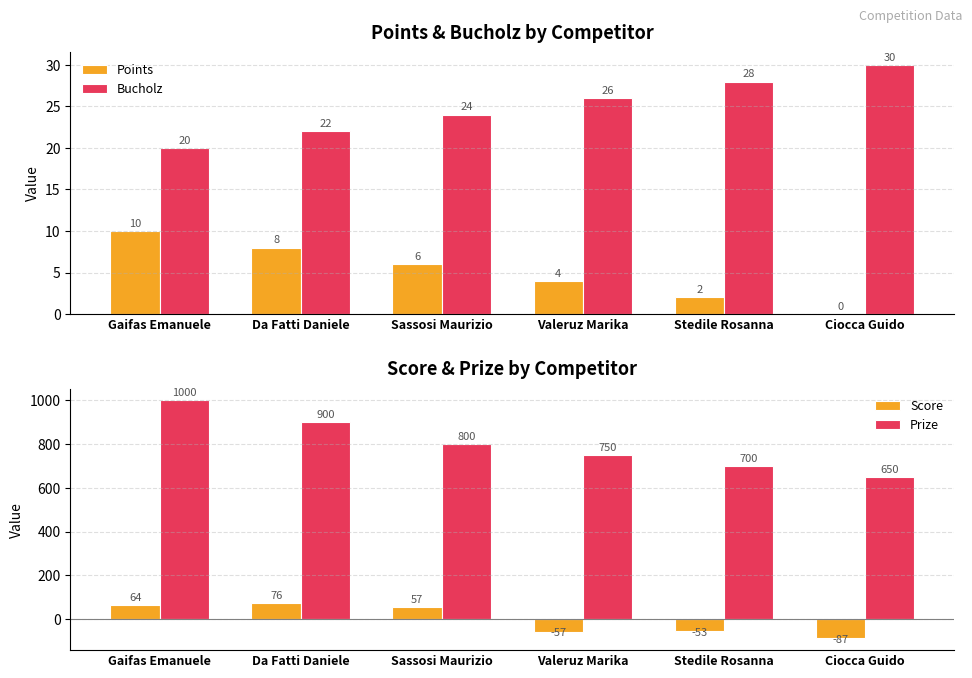

What is the smallest value displayed?

-87